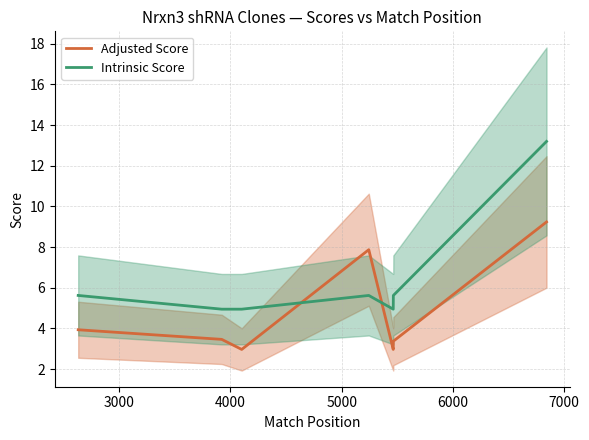

True or false: Intrinsic Score and Adjusted Score cross at least once.

True